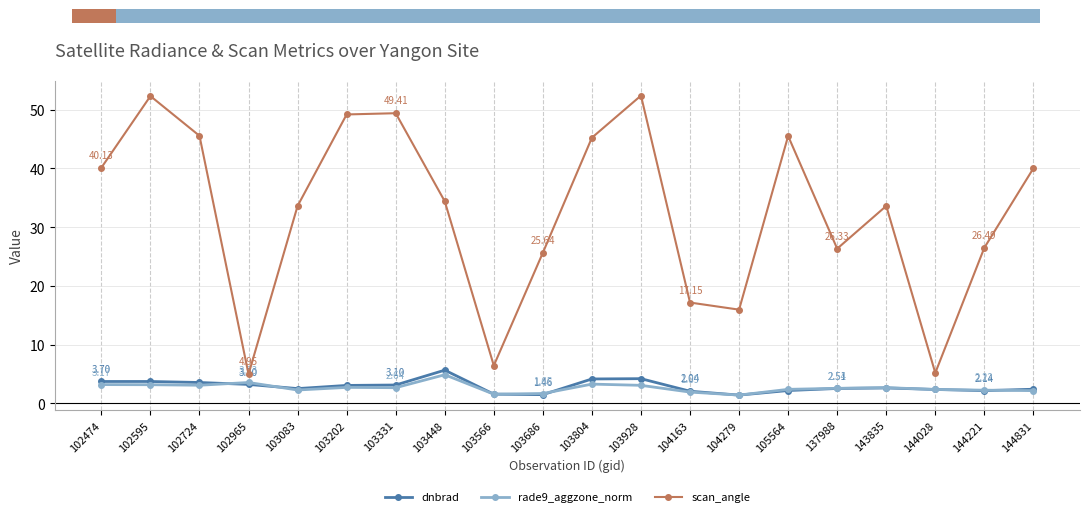

True or false: rade9_aggzone_norm and scan_angle intersect in this chart.

False